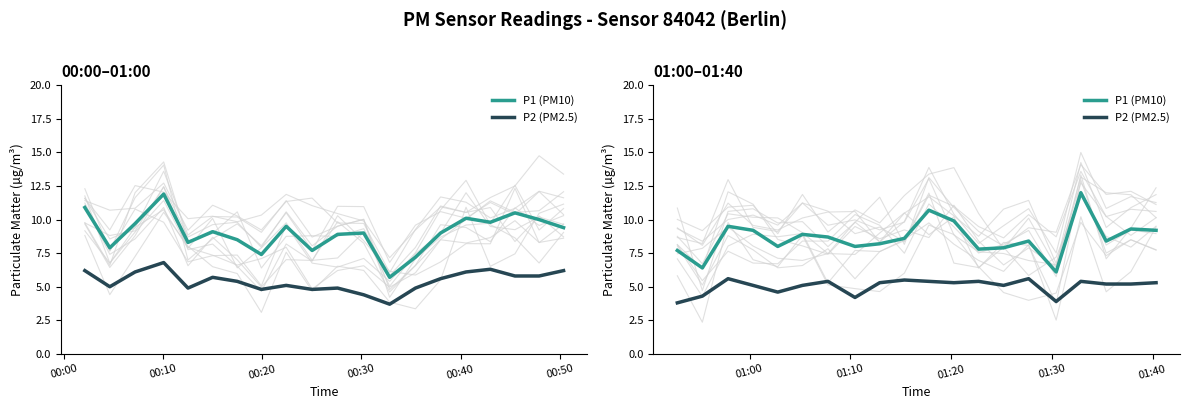

In P1 (PM10), how many points are higher than both neighbors (excluding endpoints)?

6